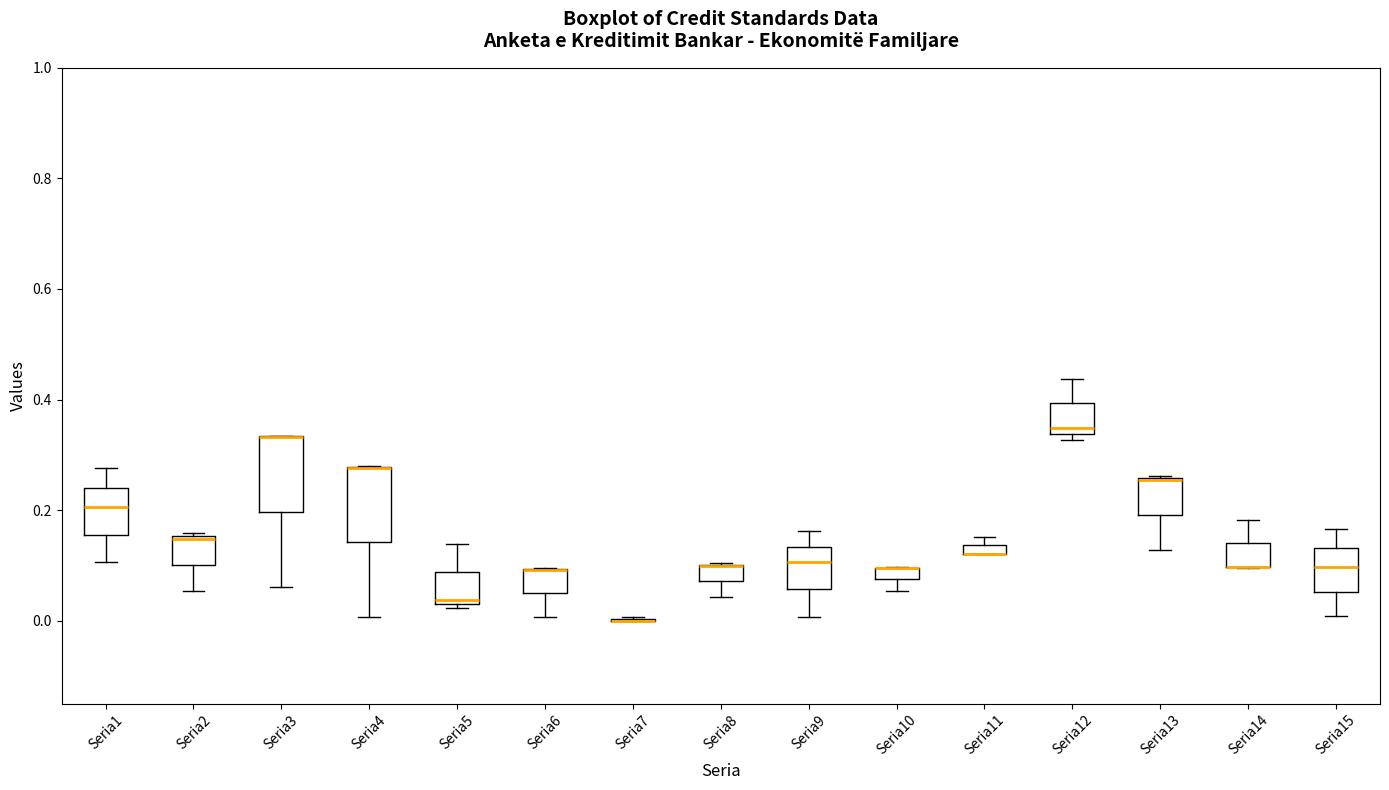

Where does the upper whisker of the box for Seria9 end on the y-axis? The values are not printed on the chart, so give them approximately, as read against the axis.

0.16